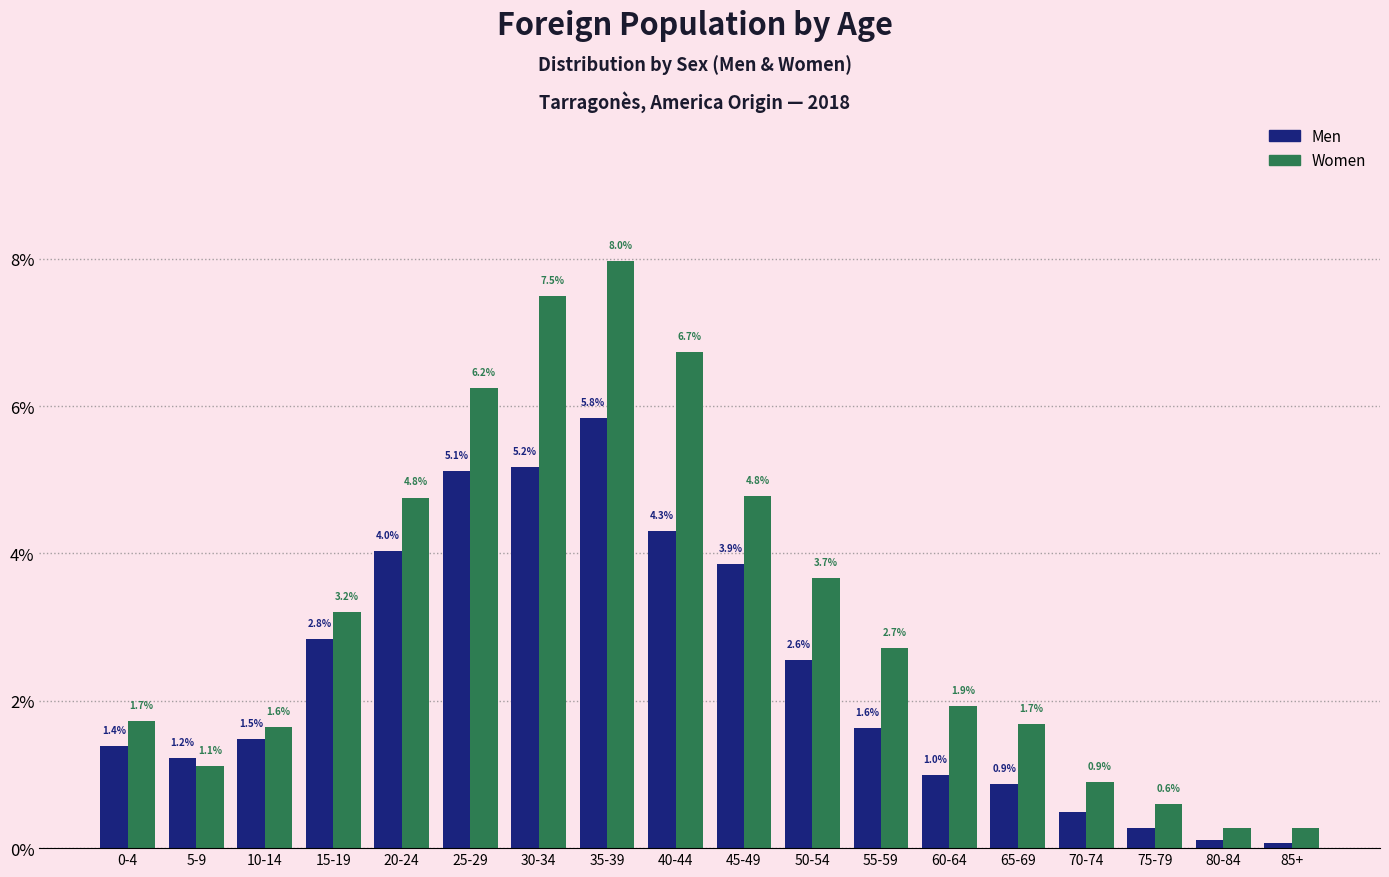

What is the spread (max minus min) of values at 45-49?

0.9